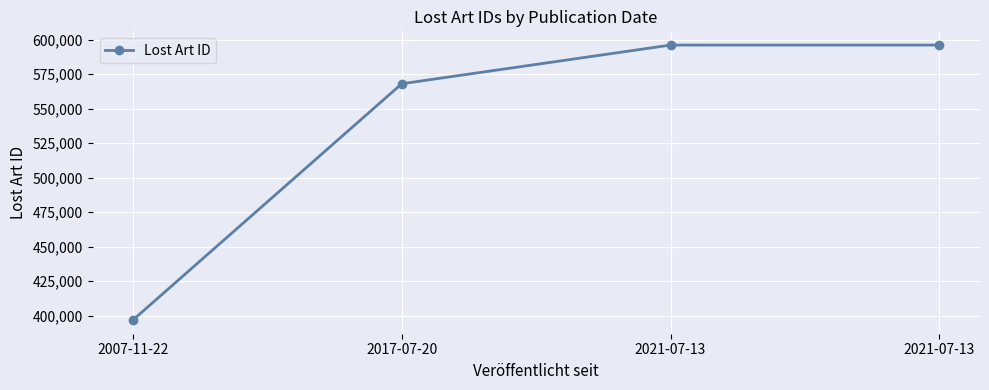

Which has a higher value, 2021-07-13 or 2021-07-13?

2021-07-13